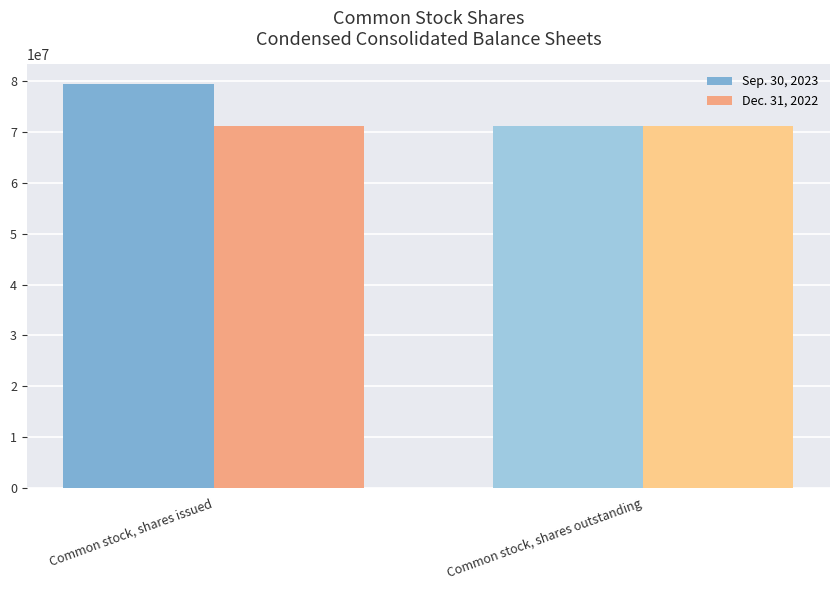

How many values in the Sep. 30, 2023 series are below 79382032?

1